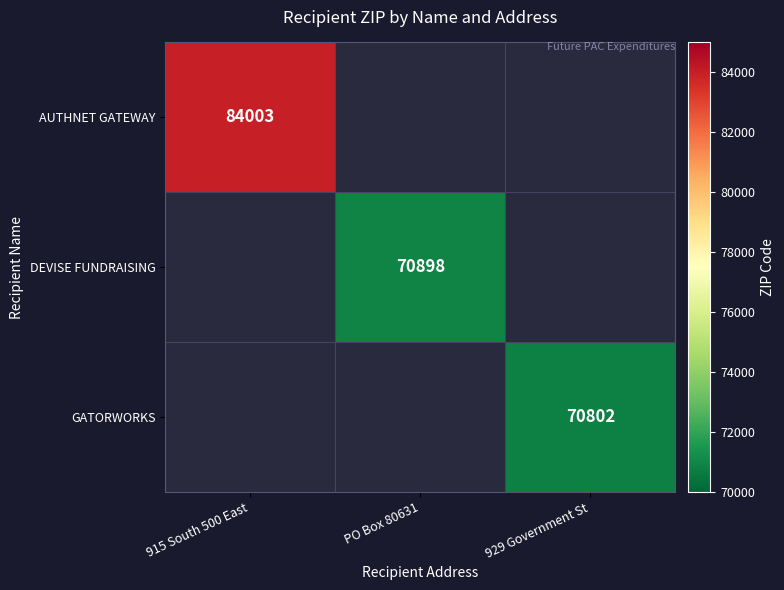

Is it true that DEVISE FUNDRAISING equals 70898 at PO Box 80631?

True